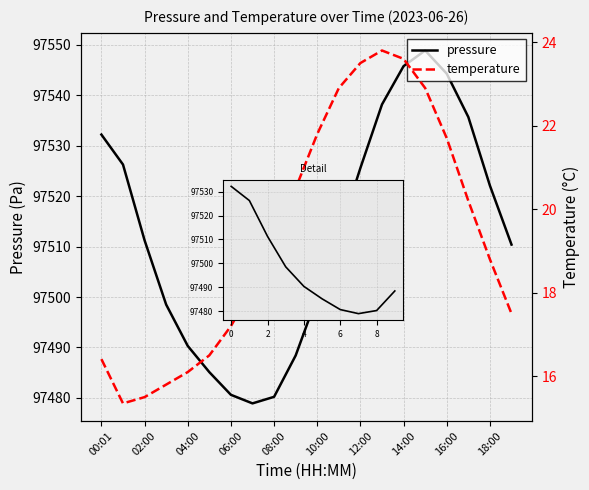

True or false: temperature and pressure cross at least once.

False